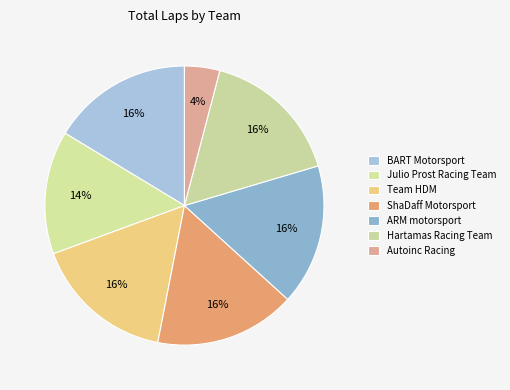

To the nearest percent, what percentage of the pie is ShaDaff Motorsport?

16%